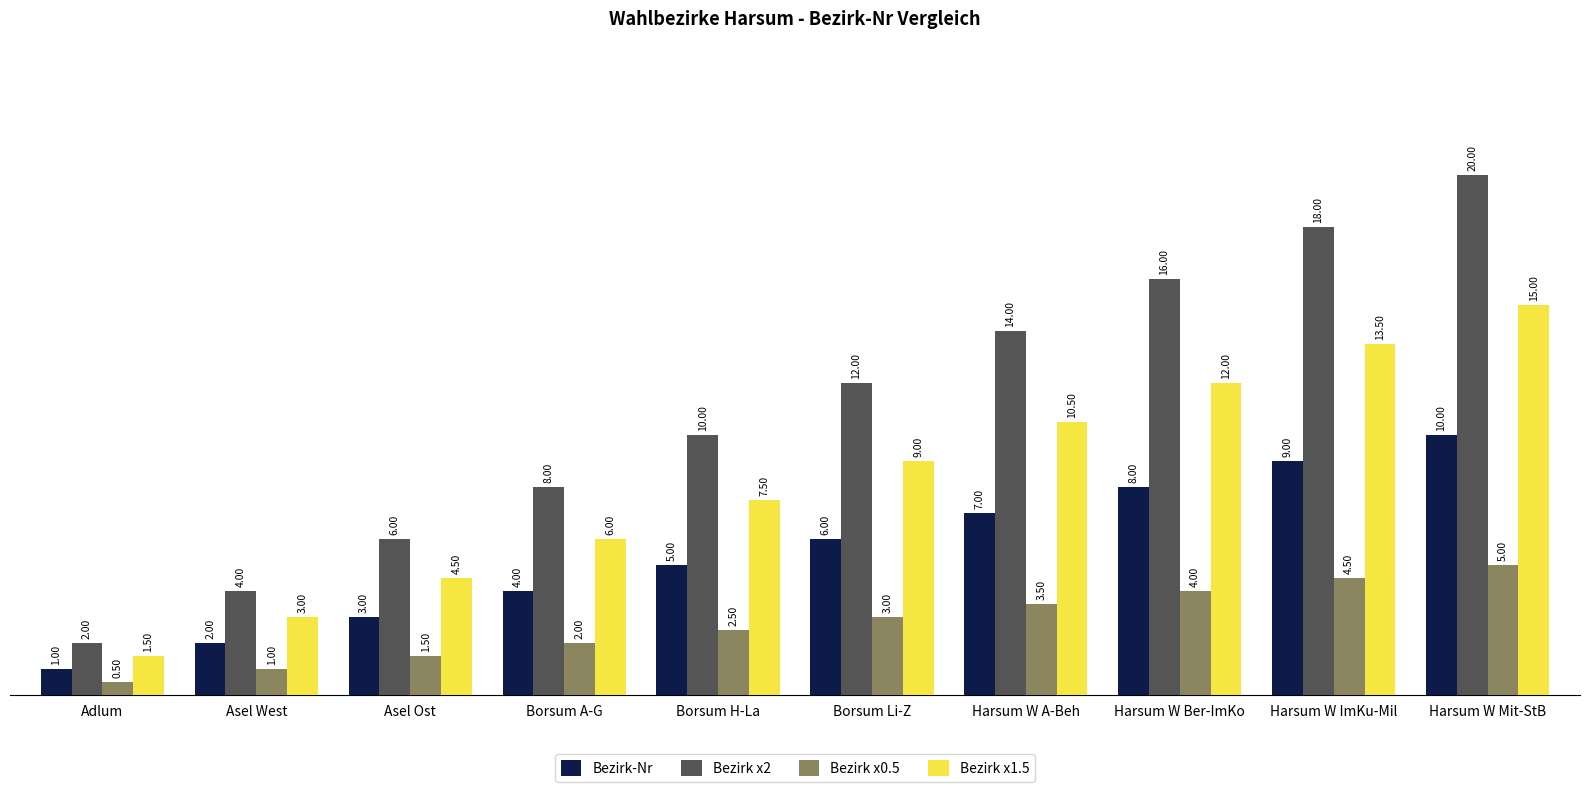

List the labels in order of Bezirk x0.5 value, smallest first.

Adlum, Asel West, Asel Ost, Borsum A-G, Borsum H-La, Borsum Li-Z, Harsum W A-Beh, Harsum W Ber-ImKo, Harsum W ImKu-Mil, Harsum W Mit-StB